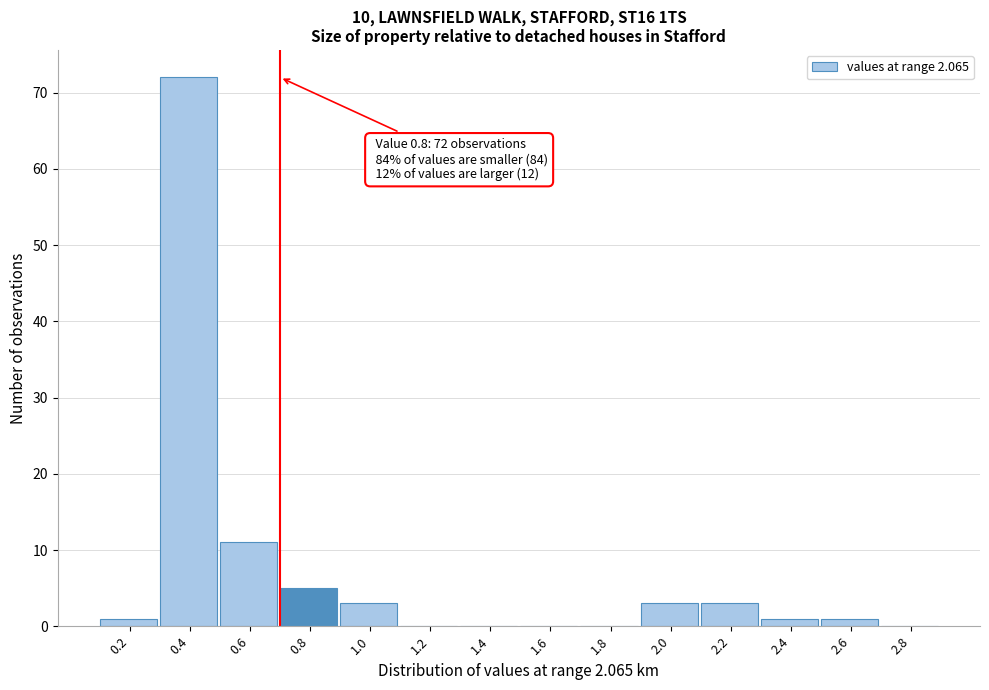

Reading left to right, transcribe all the data shown in this chart.

0.2=1	0.4=72	0.6=11	0.8=5	1.0=3	1.2=0	1.4=0	1.6=0	1.8=0	2.0=3	2.2=3	2.4=1	2.6=1	2.8=0